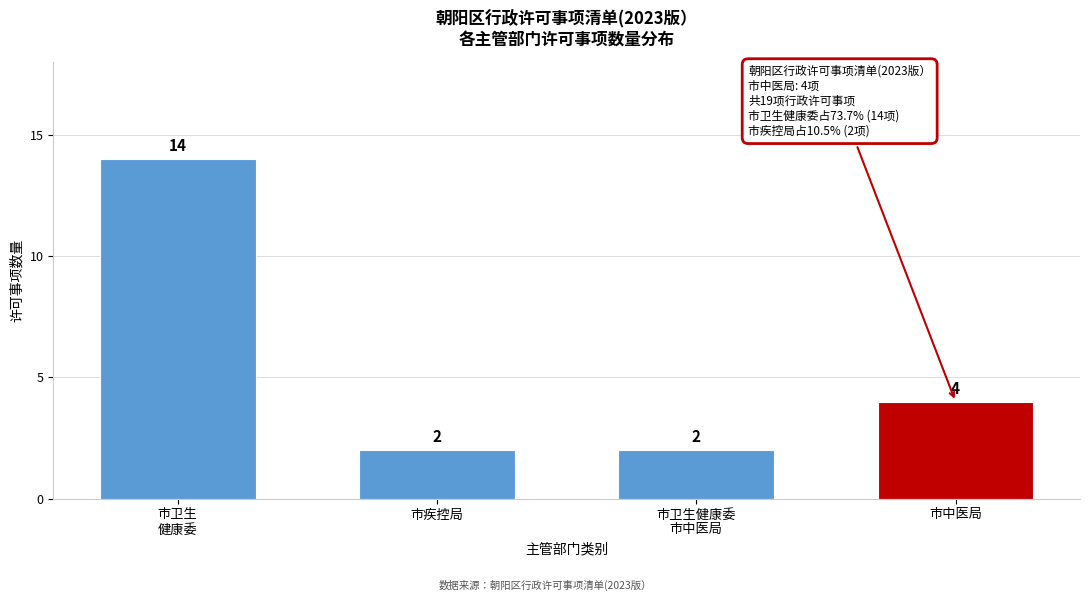

Reading right to left, extract all data points from this chart.

4	2	2	14